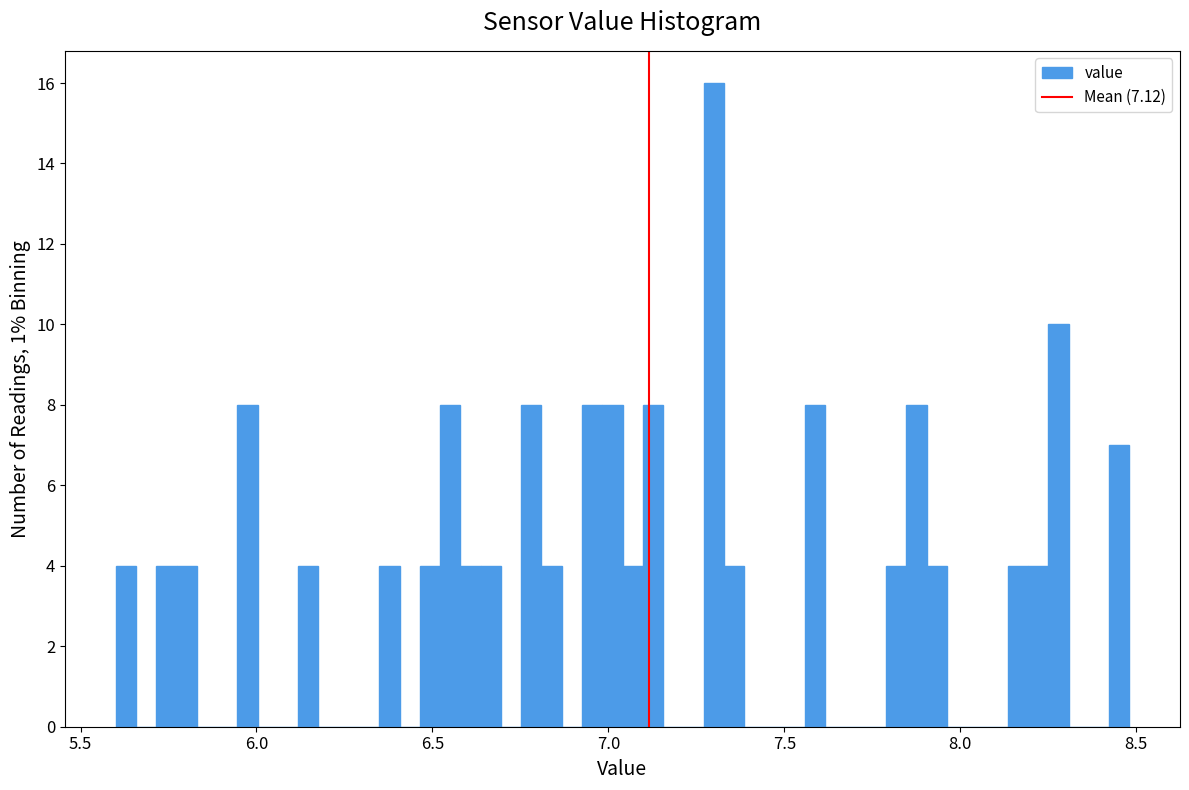

Read against the x-axis, roughly where is the centre of the tallest bar?

7.30